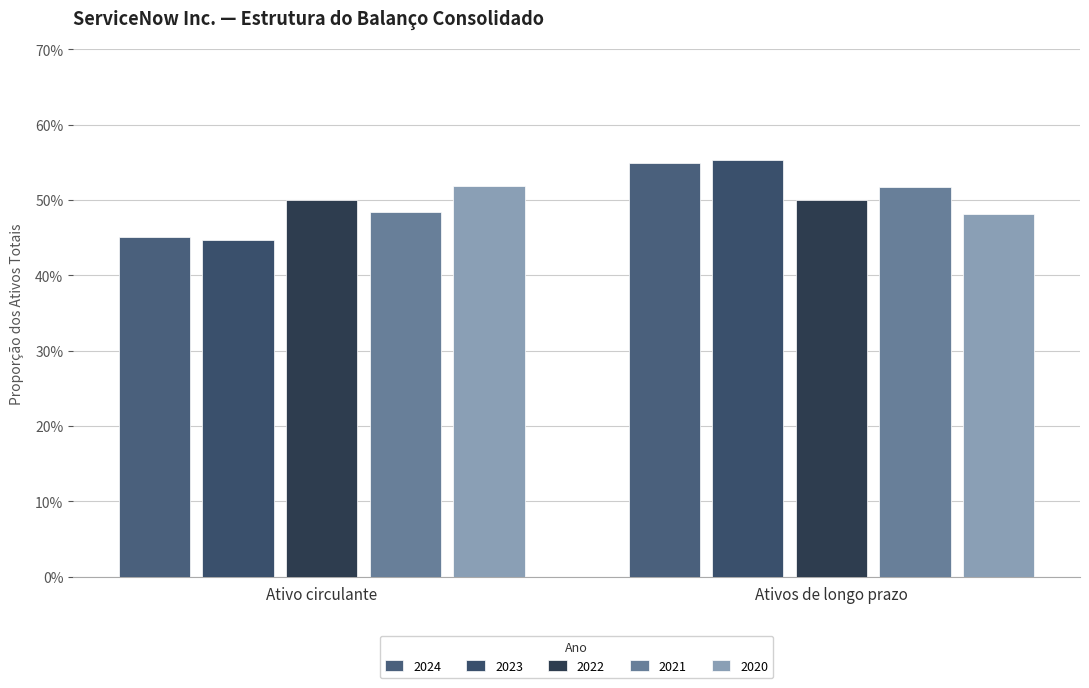

What is the maximum value shown in the chart?

0.6